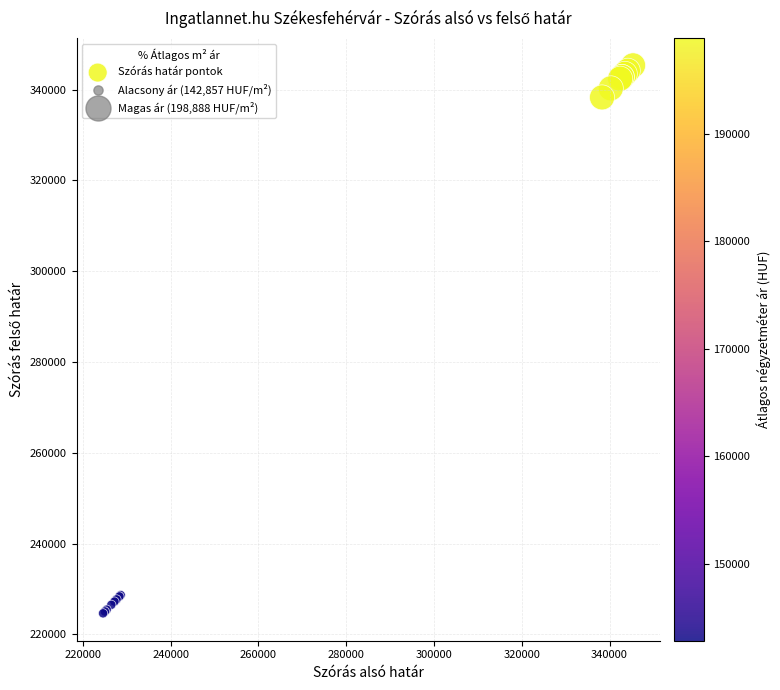

What Y value in the scatter plot is closest to 284987?

338293